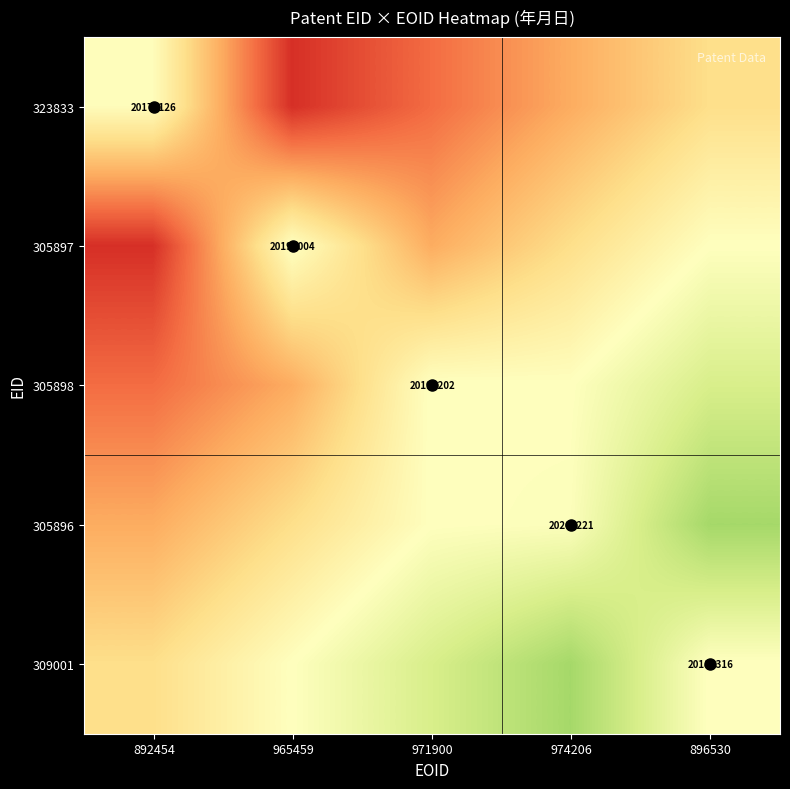

At how many categories does at least one series exceed 20018504?

5